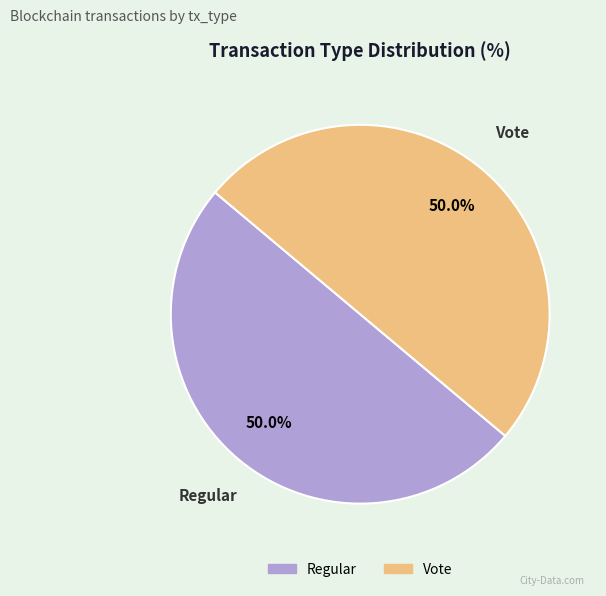

Approximately how many times larger is the value at Regular compared to Vote?

1.0